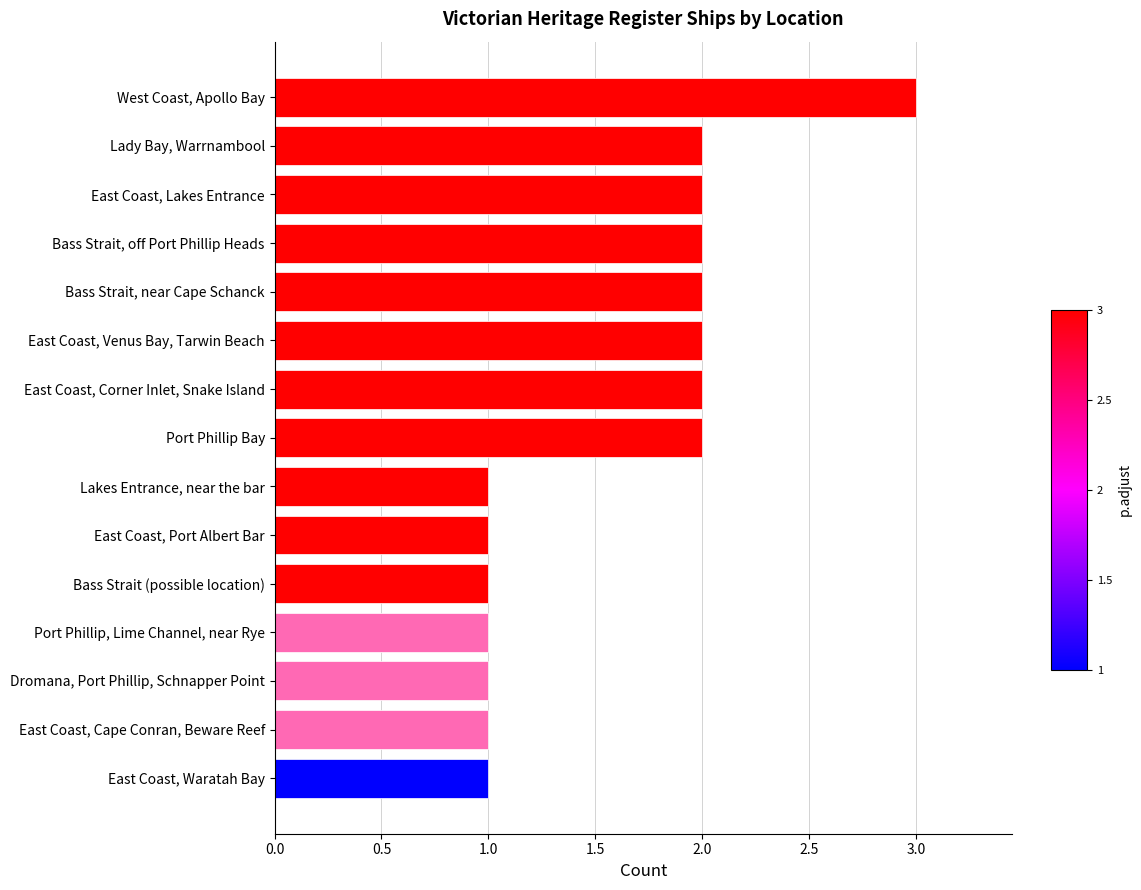

How many data points does each series have?

15